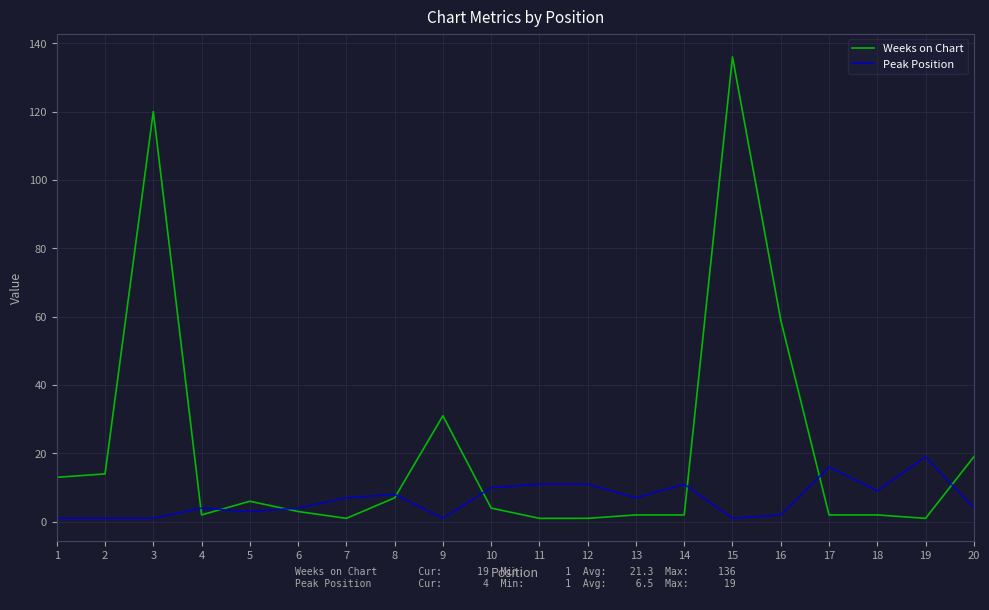

Rank the series by their maximum value, from highest to lowest.

Weeks on Chart, Peak Position